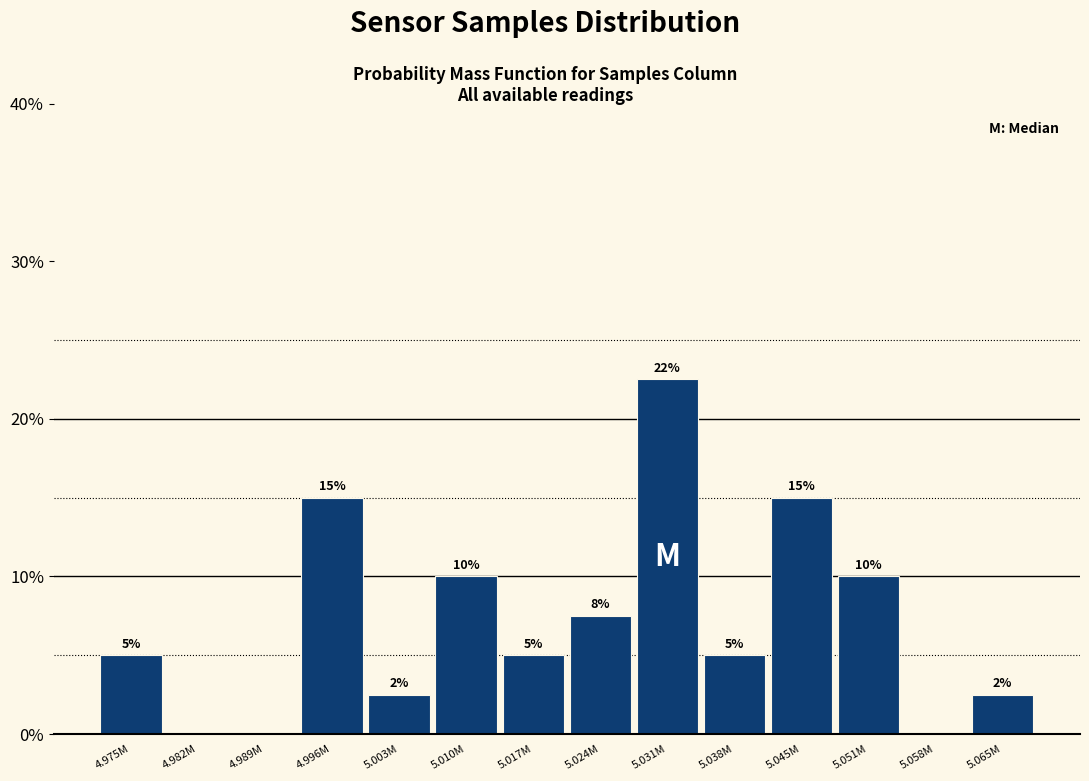

What is the change in value from 4.982M to 5.051M?

+10.0